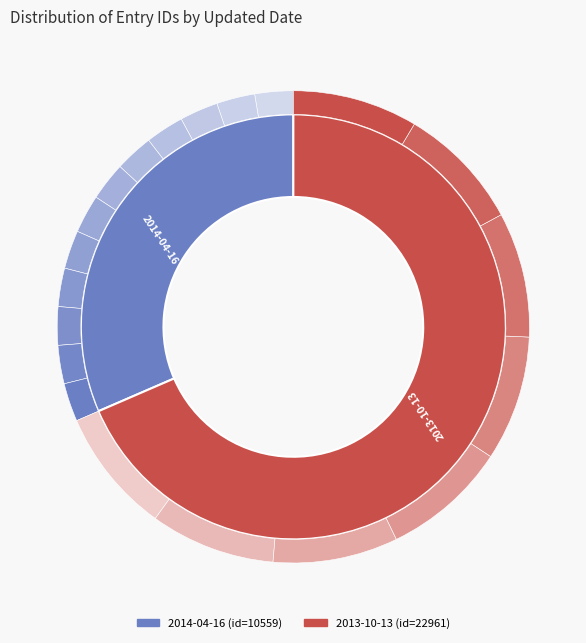

The 2014-04-16 slice represents 32% of the pie. True or false?

True